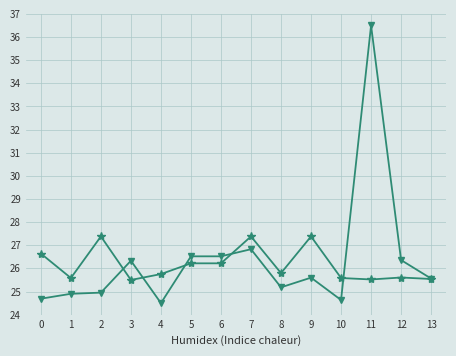

What is the minimum value shown in the chart?

24.5